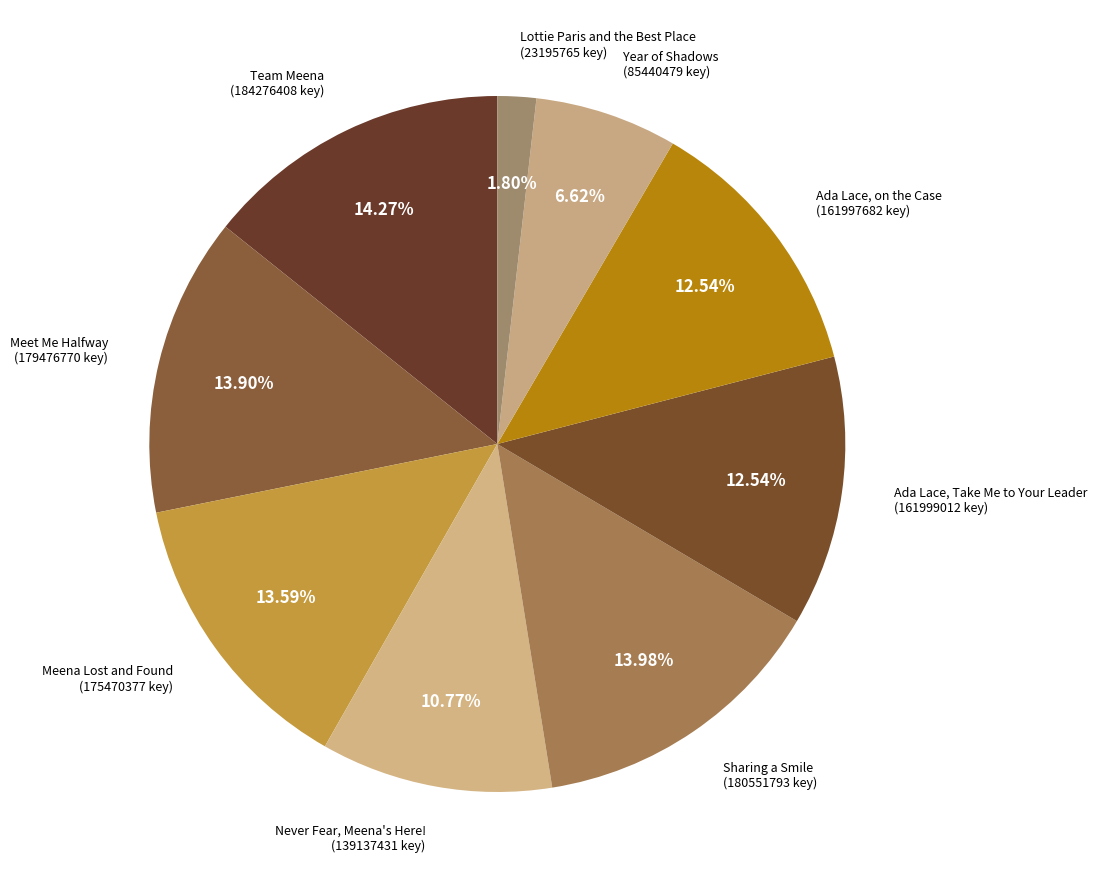

What percentage is the Ada Lace, on the Case slice, to the nearest percent?

13%